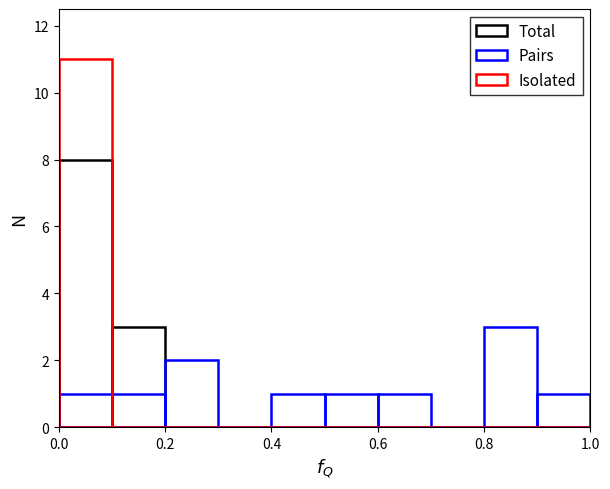

The Total series shows 0 at 7. True or false?

True